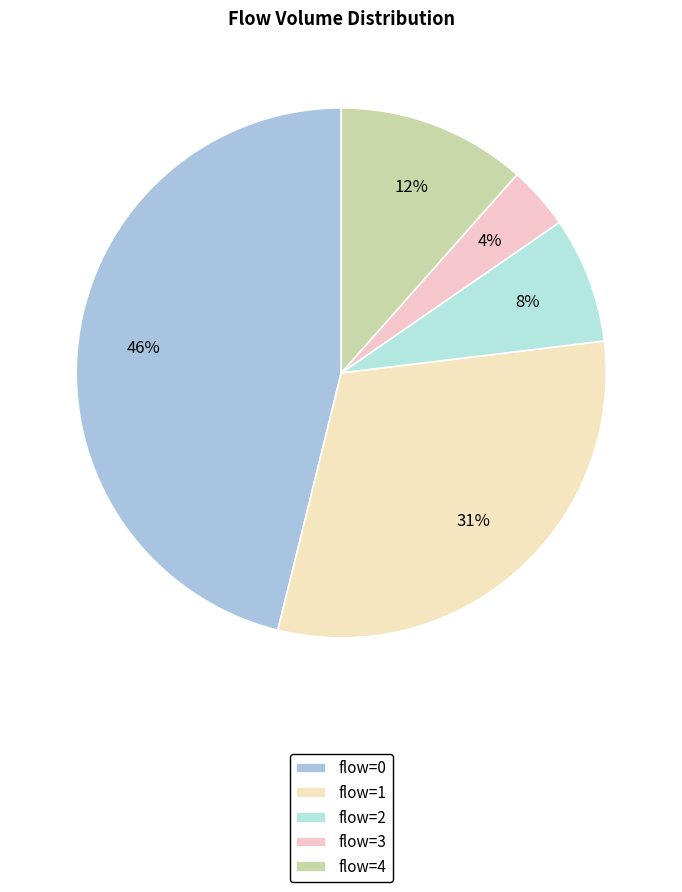

Which category has the smallest portion of the pie?

flow=3